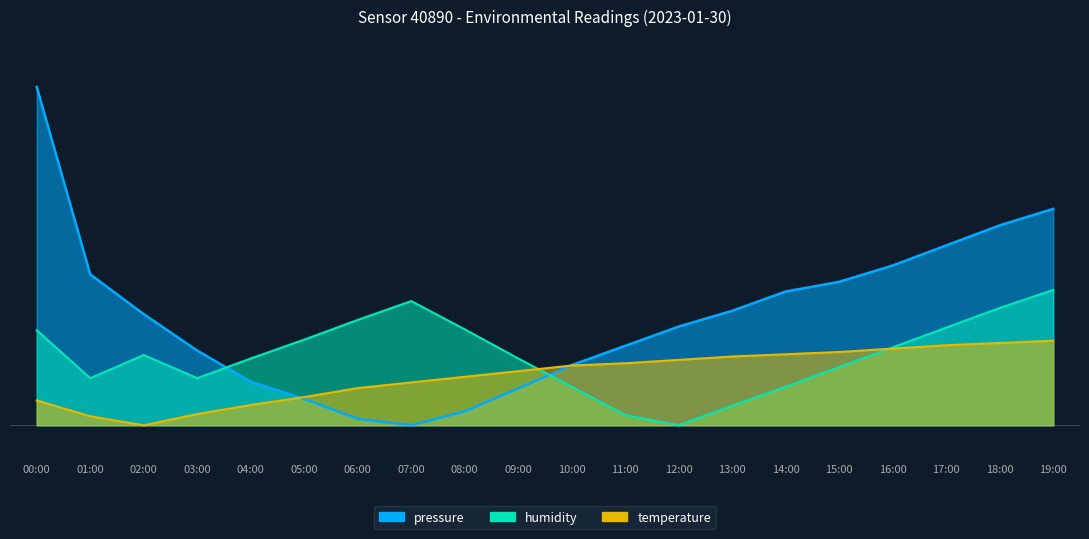

What is the difference between the maximum and minimum values in the humidity series?

37.5